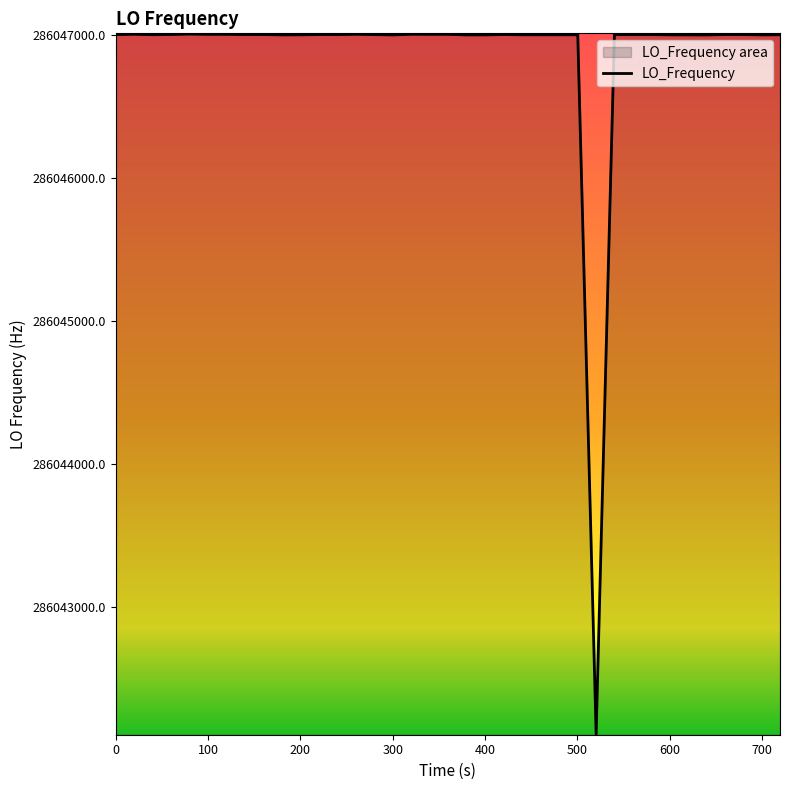

What is the greatest value displayed?

286047004.4